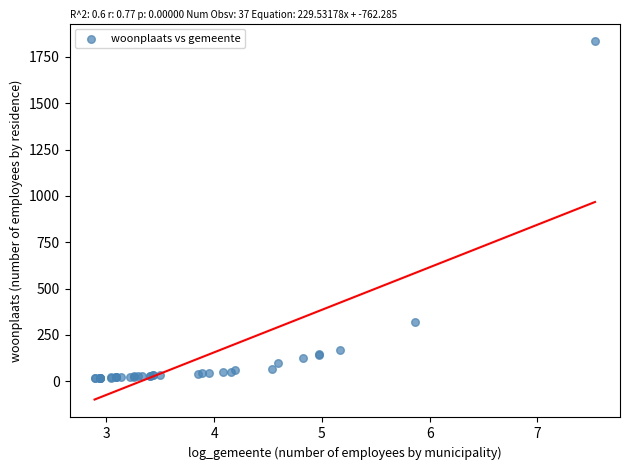

What Y value in the scatter plot is closest to 925?

321